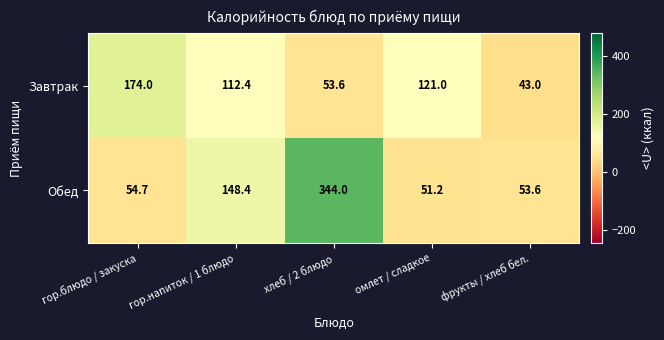

Where is Обед nearest to the value 197?

гор.напиток / 1 блюдо